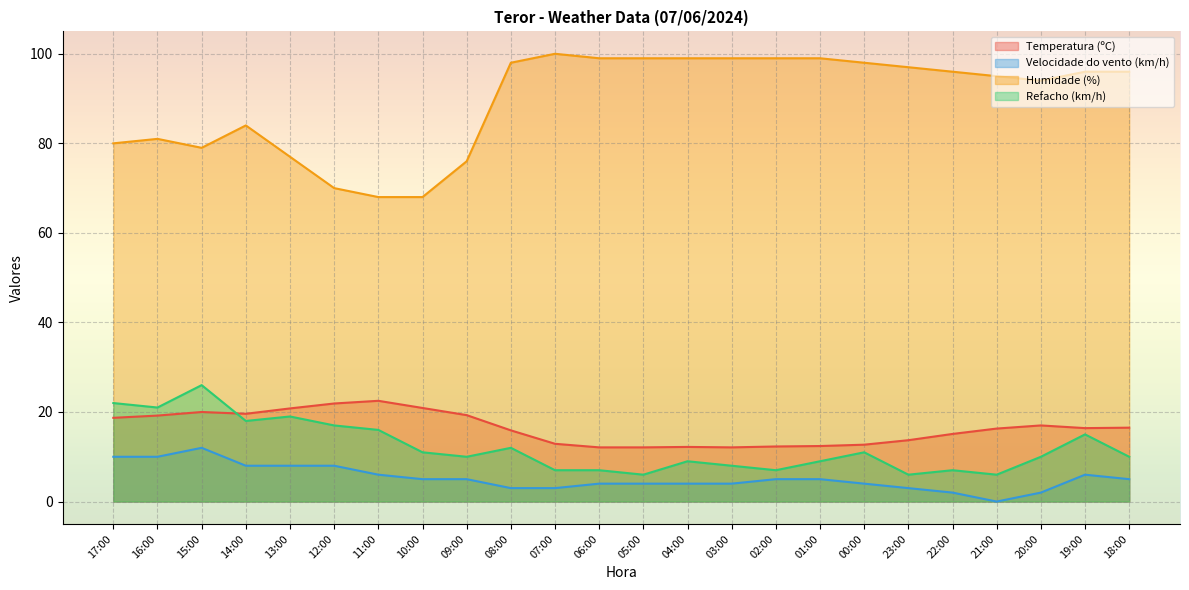

What is the sum of the Refacho (km/h) values at 04:00 and 22:00?

16.0